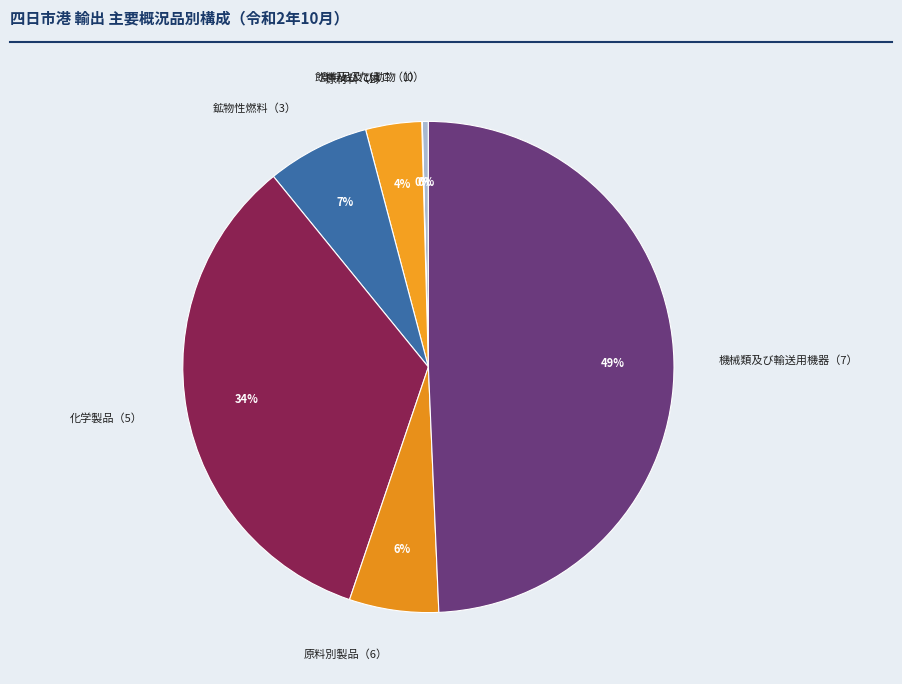

Do 鉱物性燃料（3） and 化学製品（5） together represent more than half of the pie?

No